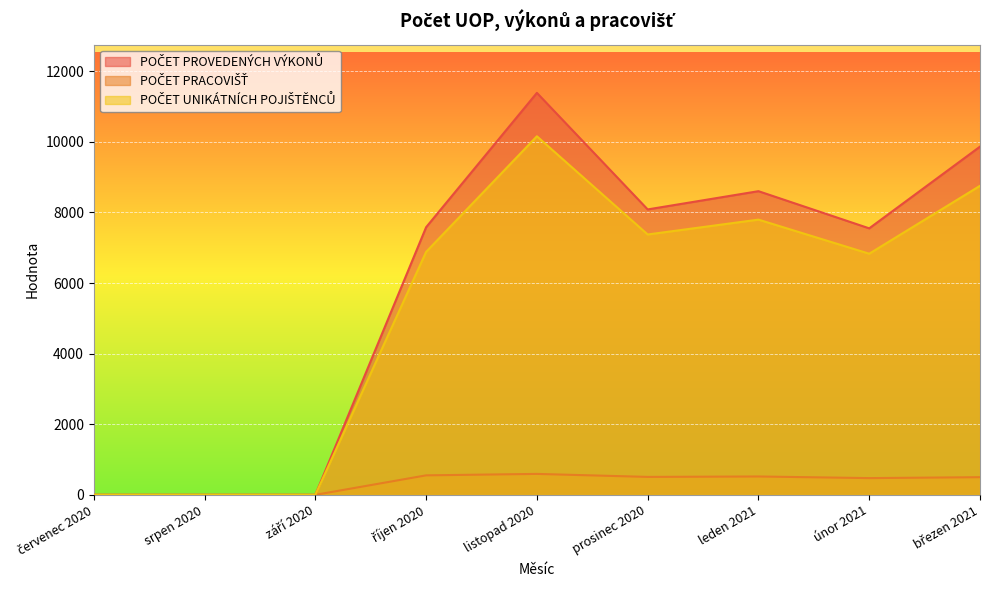

What are all the series names shown in the legend?

POČET PROVEDENÝCH VÝKONŮ, POČET PRACOVIŠŤ, POČET UNIKÁTNÍCH POJIŠTĚNCŮ